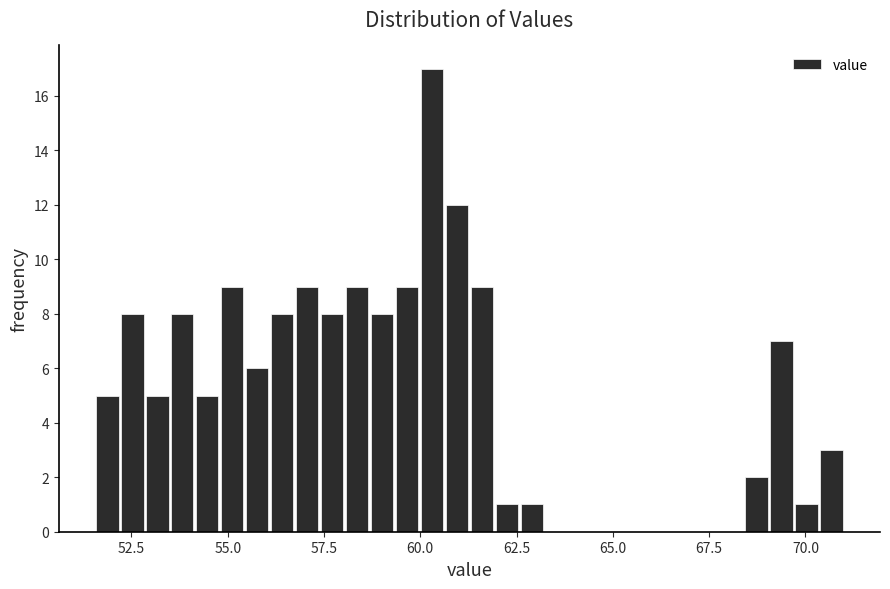

Read against the x-axis, roughly where is the centre of the tallest bar?

60.5